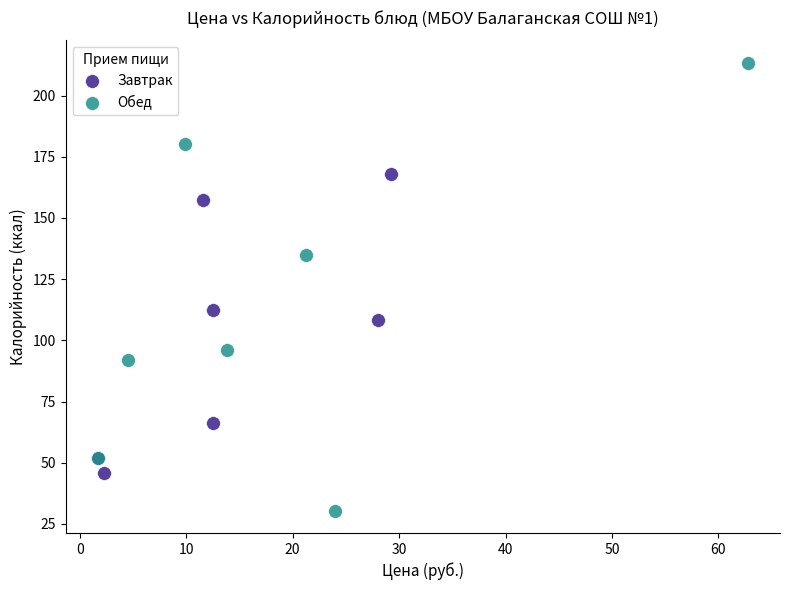

Which series has the largest Y range (max minus min)?

Обед